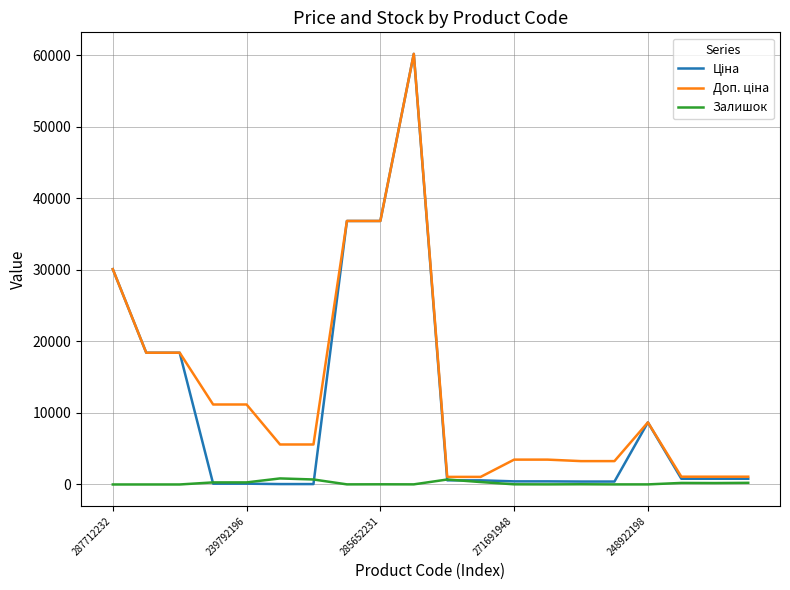

What is the maximum value shown in the chart?

60205.6